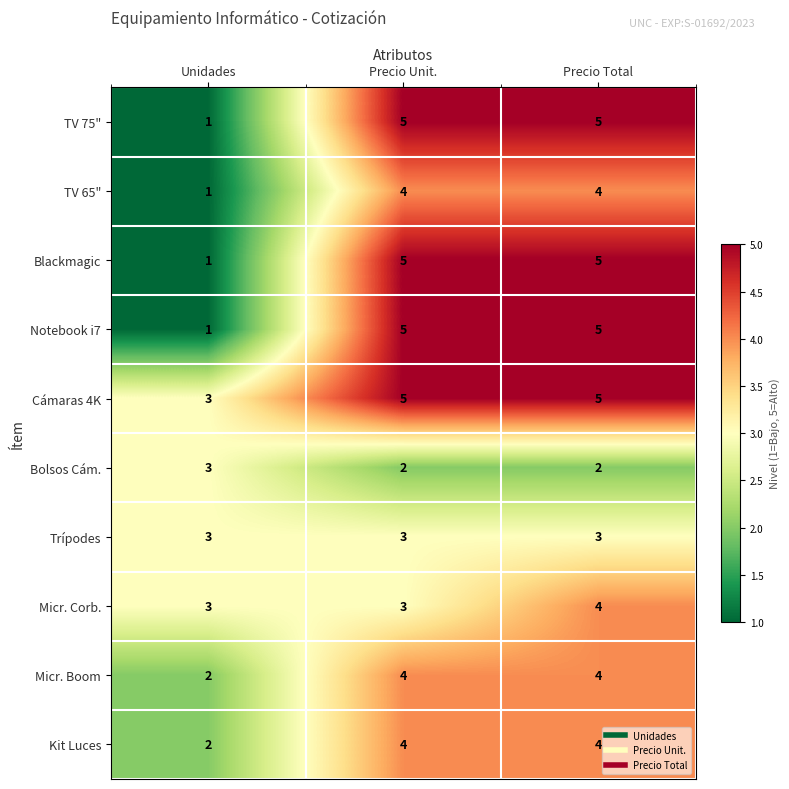

At which label is TV 65" closest to 2?

Unidades